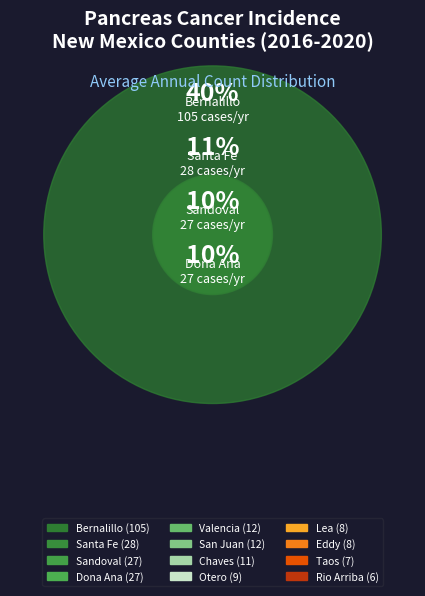

Which category has the biggest portion of the pie?

Bernalillo County